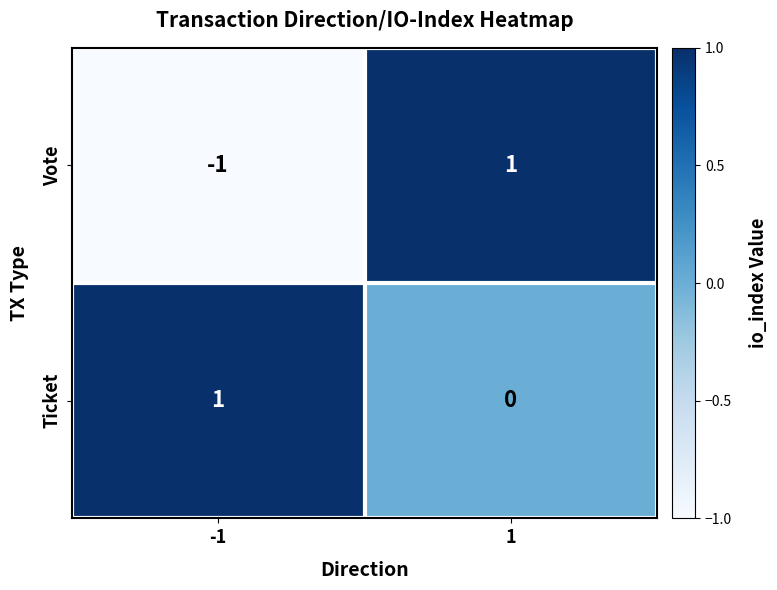

Is the value of Vote at -1 greater than the value of Ticket at -1?

No